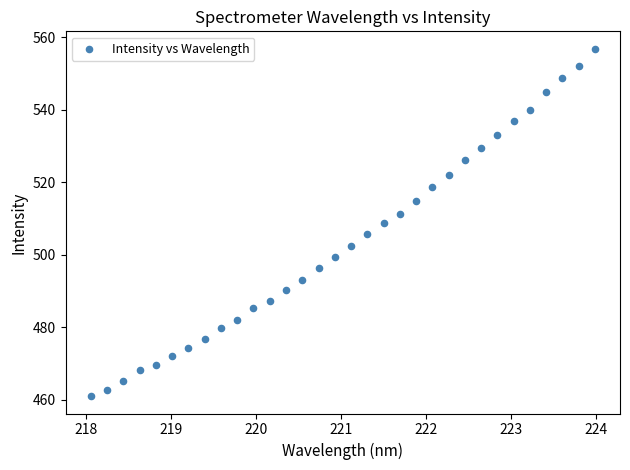

What is the range of Y values (max minus min)?

95.8